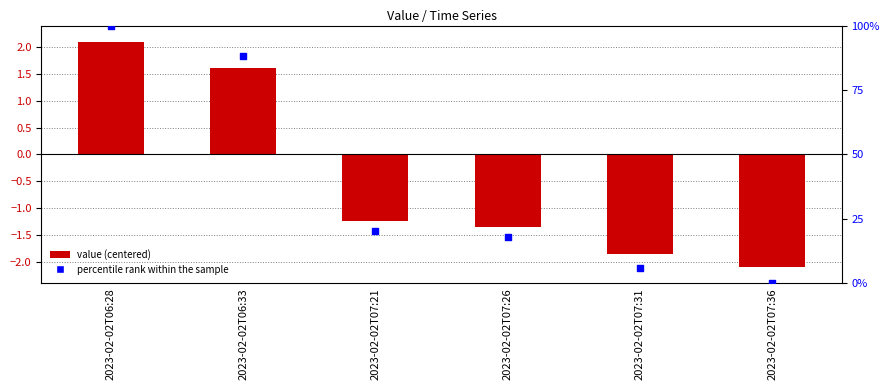

Which series reaches the minimum Y coordinate?

value